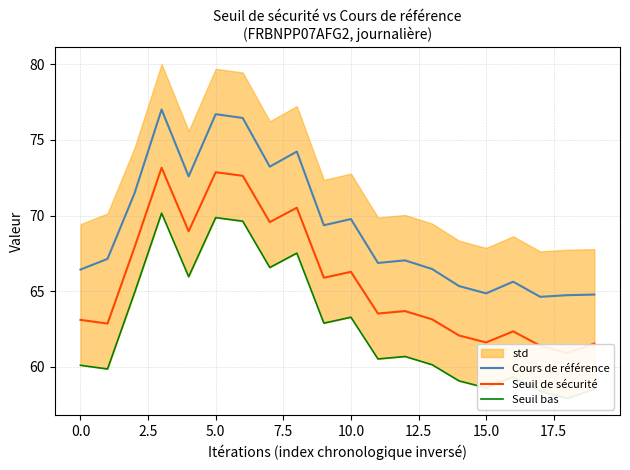

Reading left to right, list all the values displayed in this chart.

Cours de référence: 66.4	67.1	71.5	77.0	72.6	76.7	76.5	73.2	74.2	69.4	69.8	66.9	67.0	66.5	65.3	64.9	65.6	64.6	64.7	64.8
Seuil de sécurité: 63.1	62.9	67.9	73.2	69.0	72.9	72.6	69.6	70.5	65.9	66.3	63.5	63.7	63.1	62.1	61.6	62.3	61.4	60.9	61.5
Seuil bas: 60.1	59.9	64.9	70.2	66.0	69.9	69.6	66.6	67.5	62.9	63.3	60.5	60.7	60.1	59.1	58.6	59.3	58.4	57.9	58.5